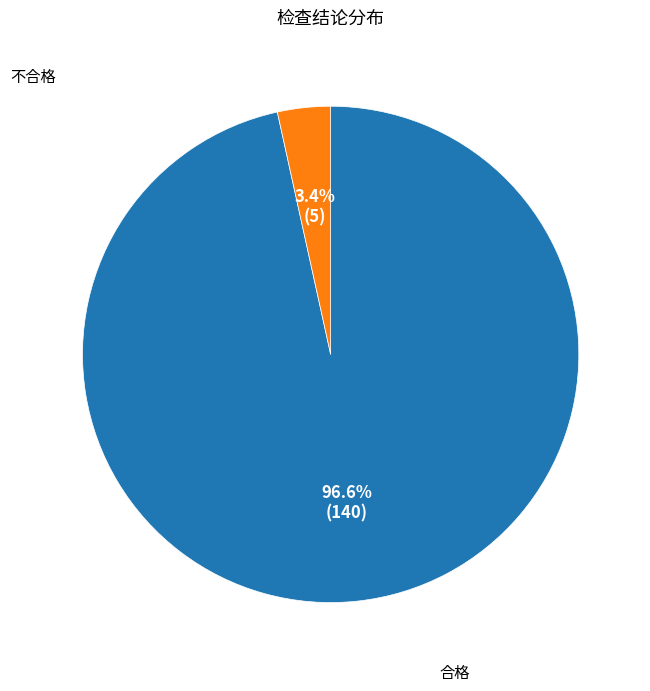

Is there a majority slice in this chart?

Yes